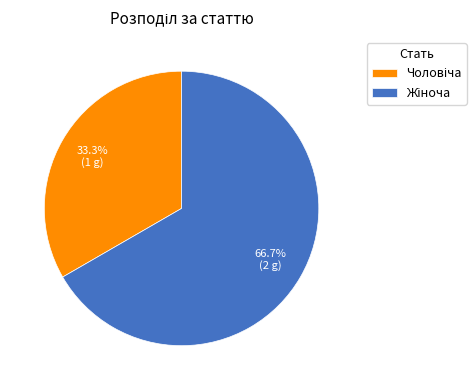

Is there a majority slice in this chart?

Yes